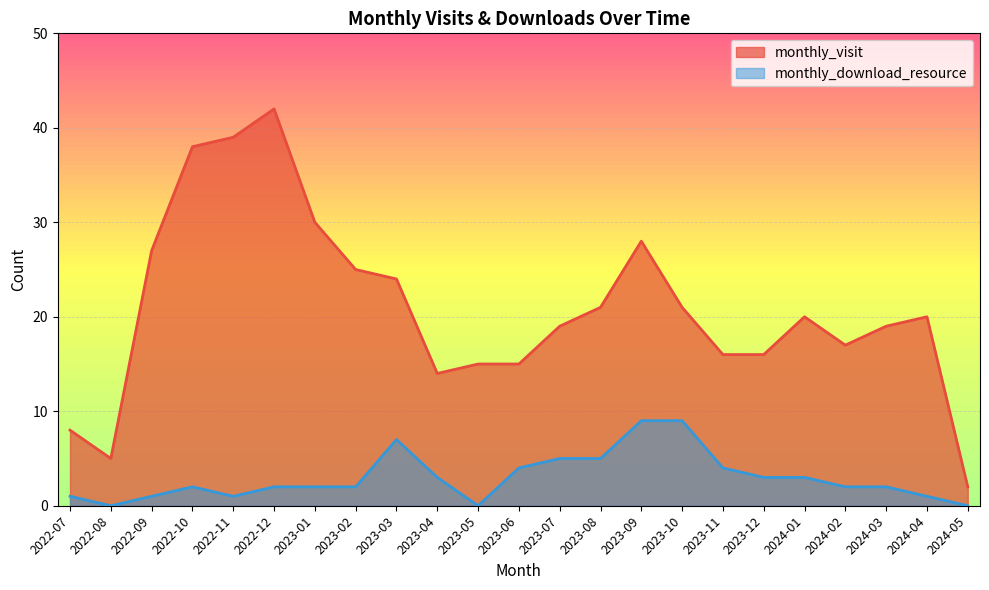

Which series has the largest range (max minus min)?

monthly_visit